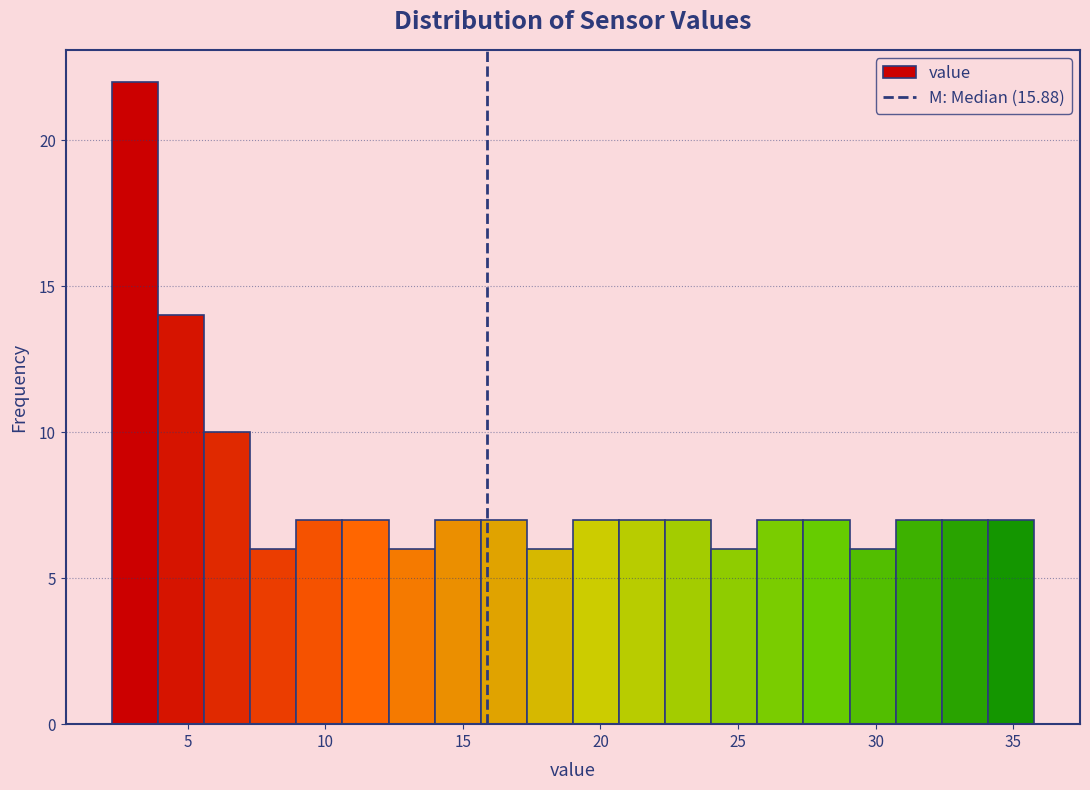

Read against the x-axis, roughly where is the centre of the tallest bar?

3.0